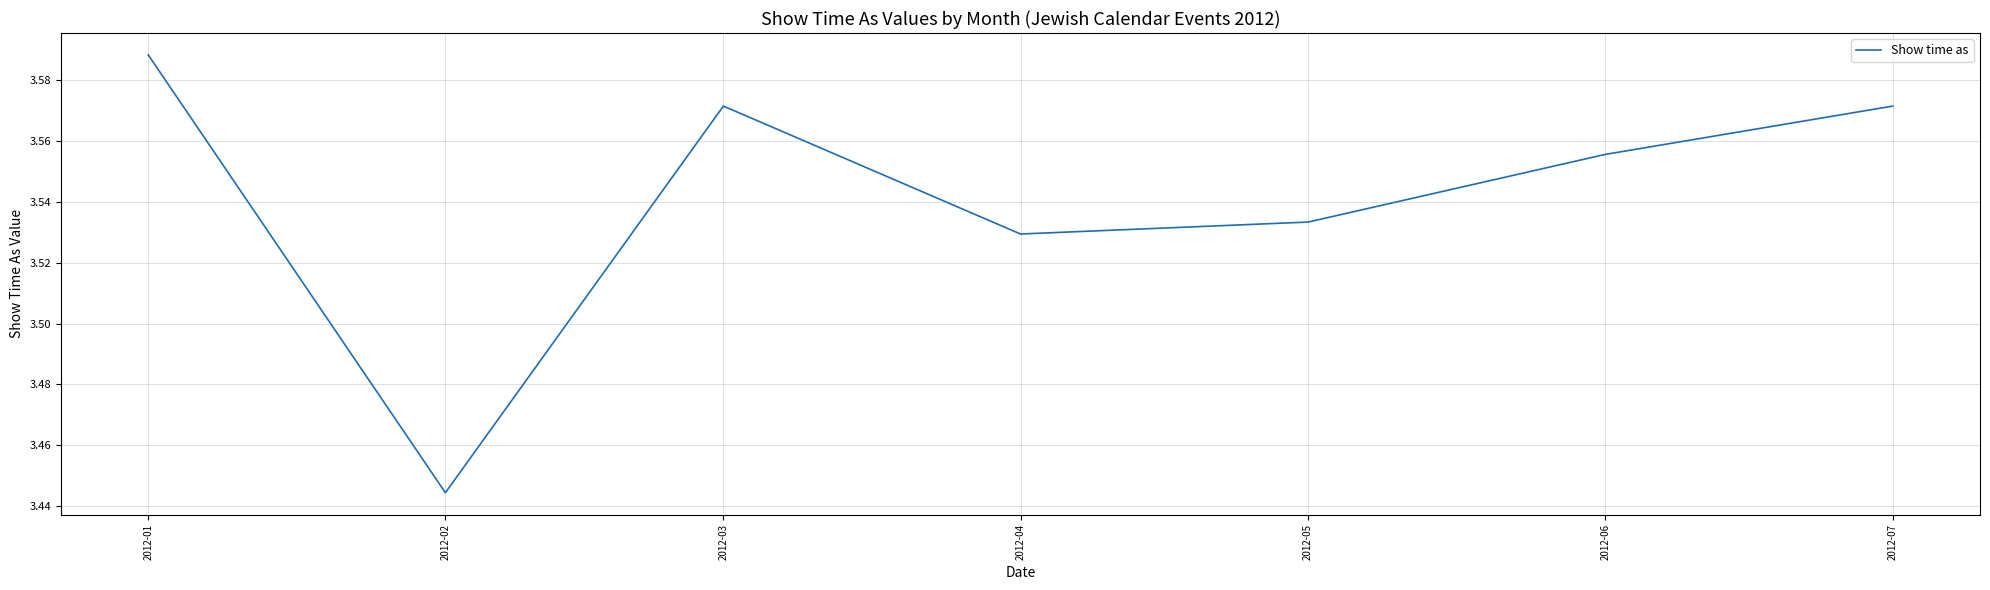

How many values are between 3 and 4?

7